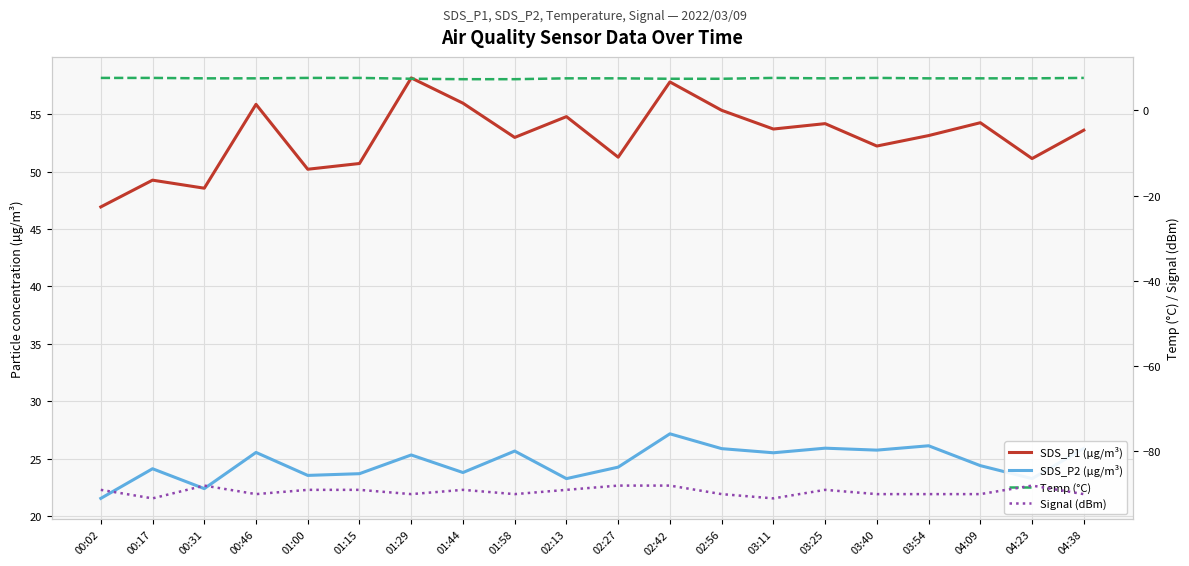

The value of SDS_P2 (µg/m³) at 00:46 is 9.1. True or false?

False